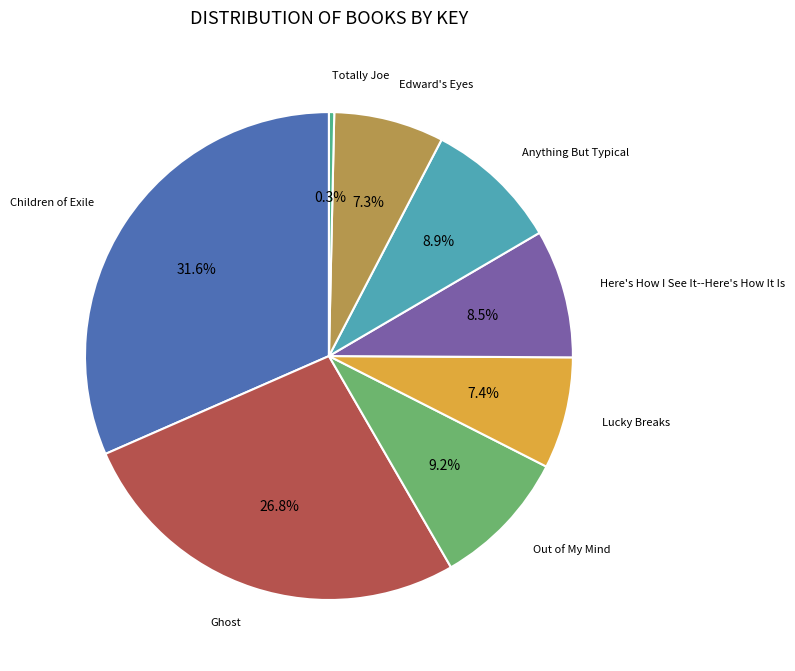

Is there any slice that represents more than half of the pie?

No